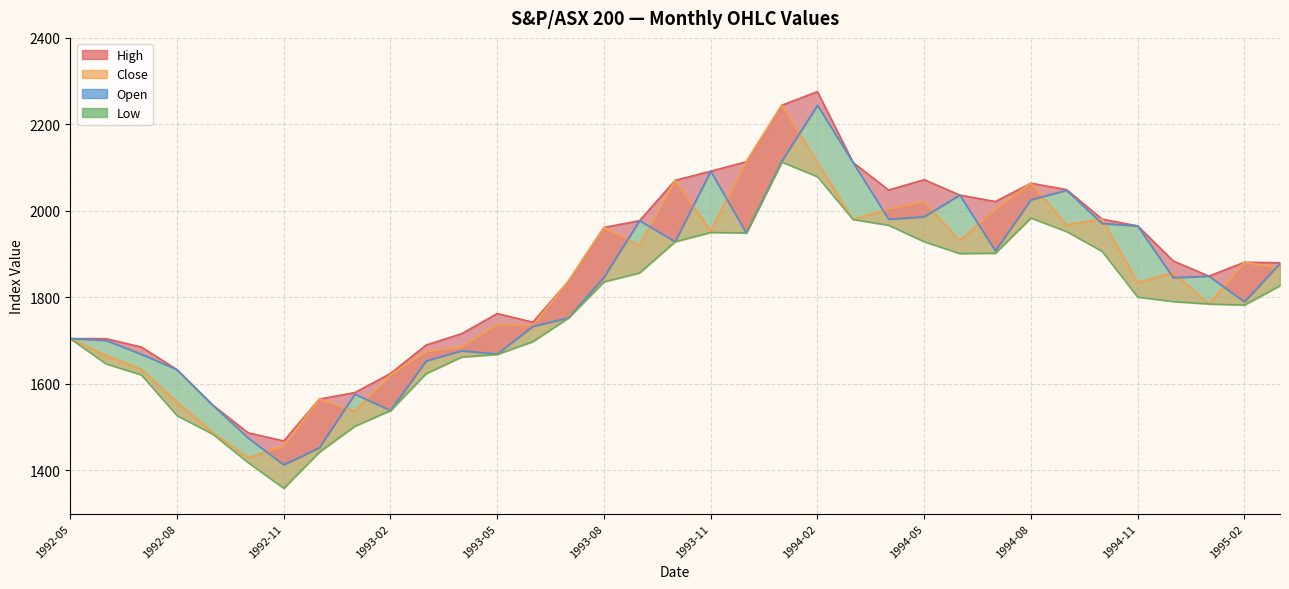

Is the value of Low_line at 32 greater than the value of High_line at 26?

No